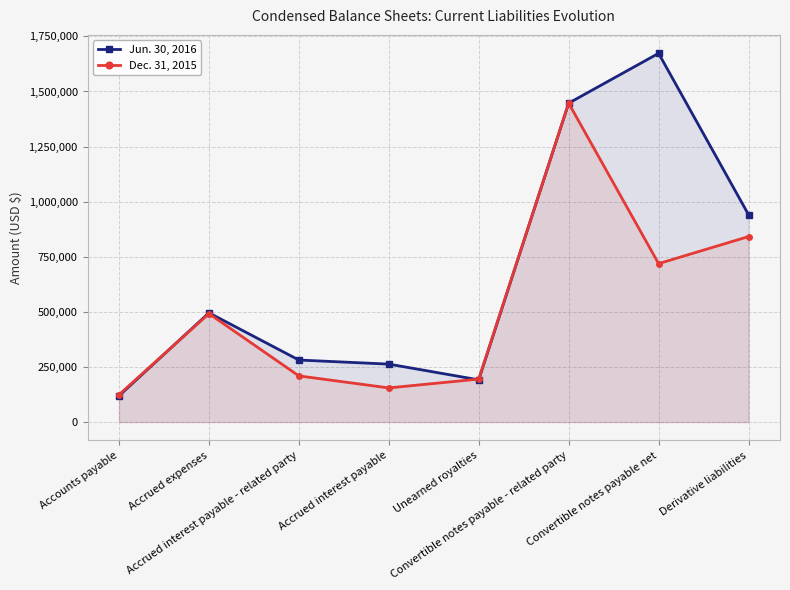

True or false: Jun. 30, 2016 and Dec. 31, 2015 intersect in this chart.

True